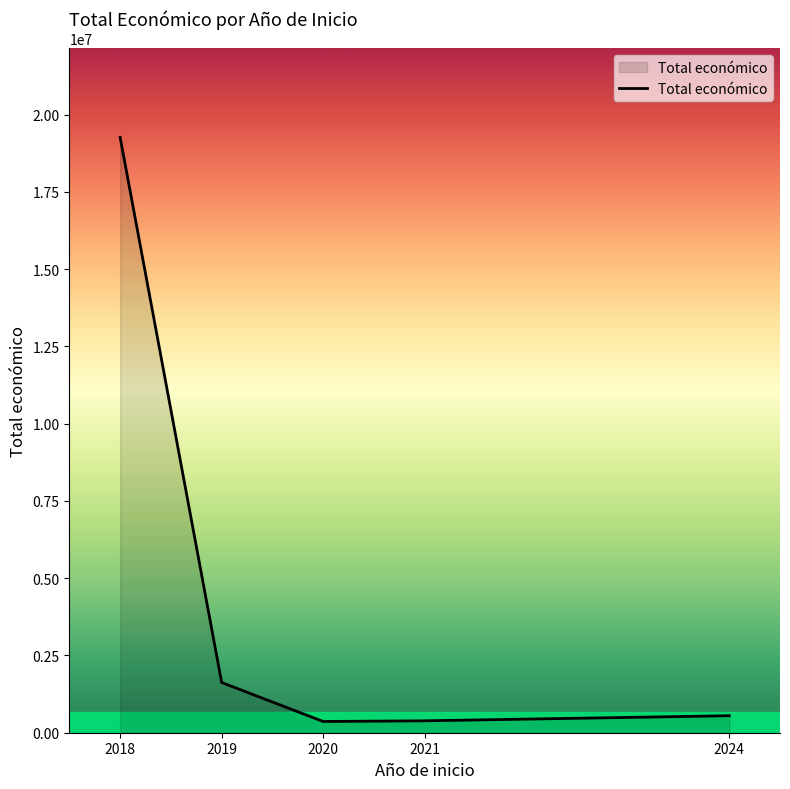

What value does the data have at 2024?

550111